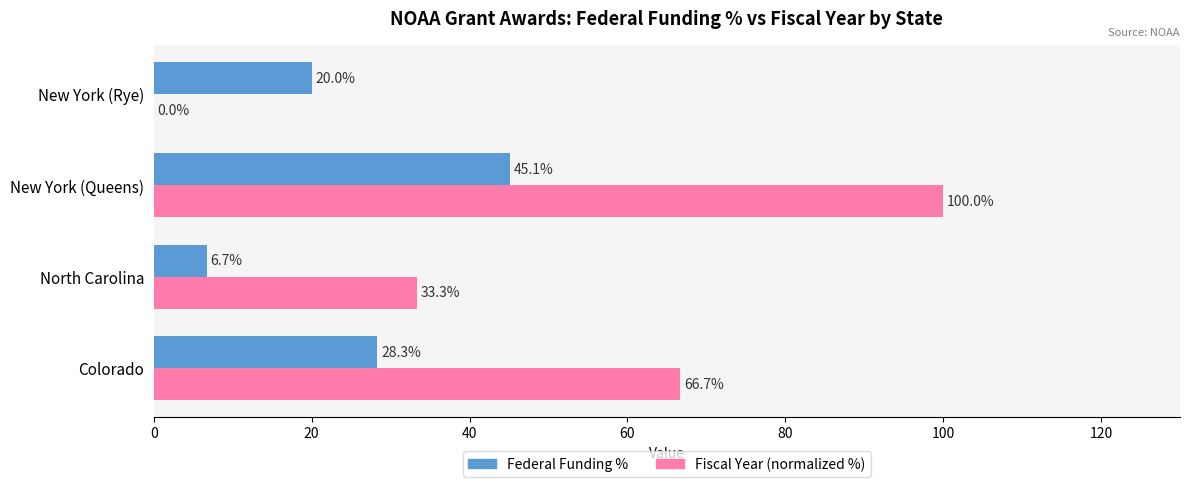

Count the number of categories in the chart.

4